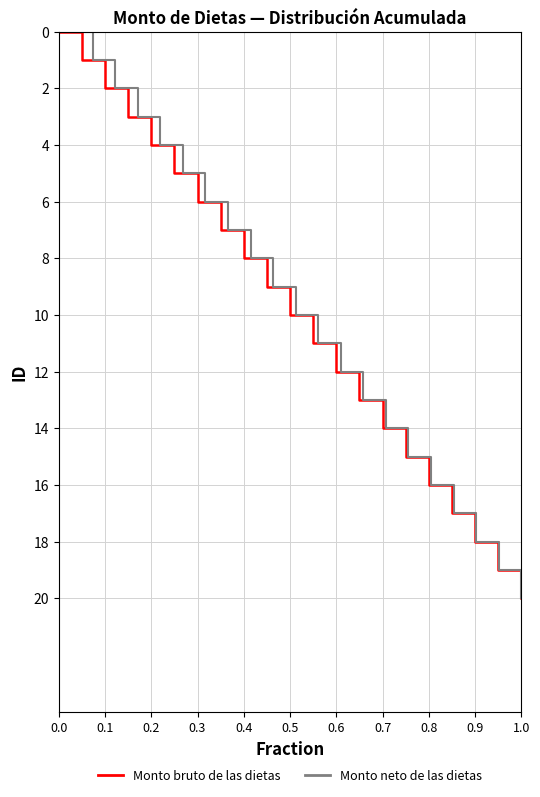

Between 0.0 and 0.9, which series saw the biggest shift?

Monto bruto de las dietas